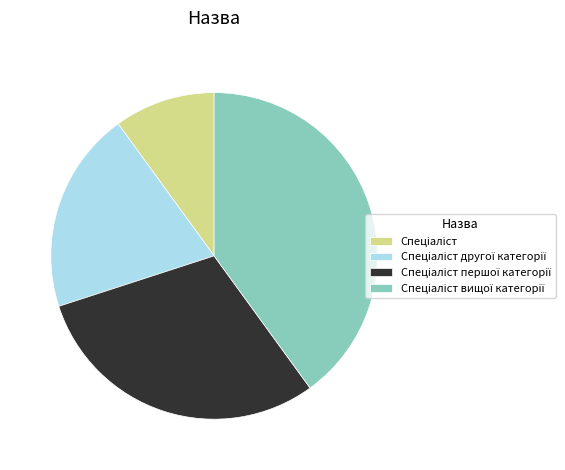

Is there any slice that represents more than half of the pie?

No